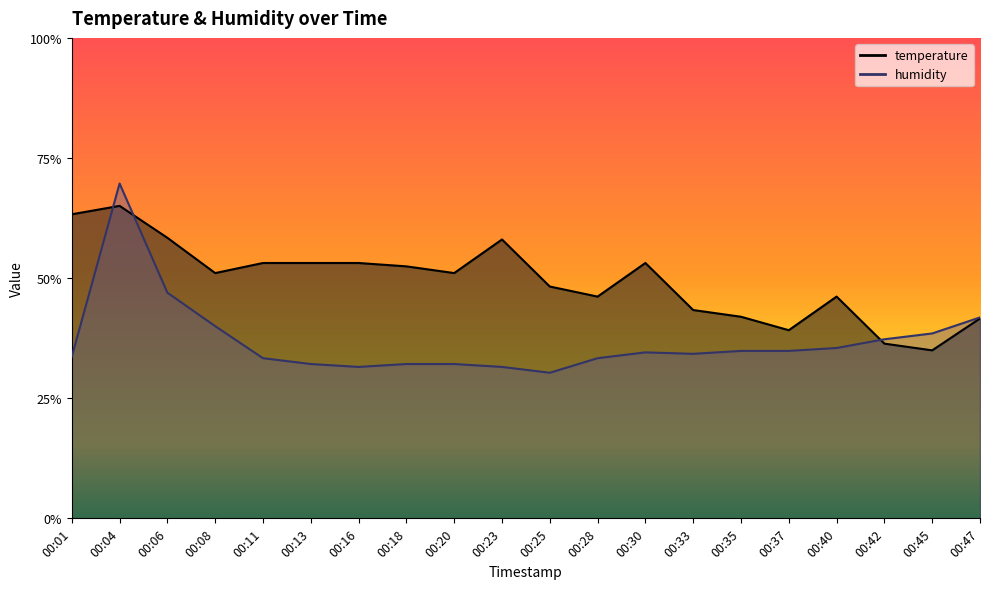

Where do temperature and humidity first cross each other?

00:01 and 00:04